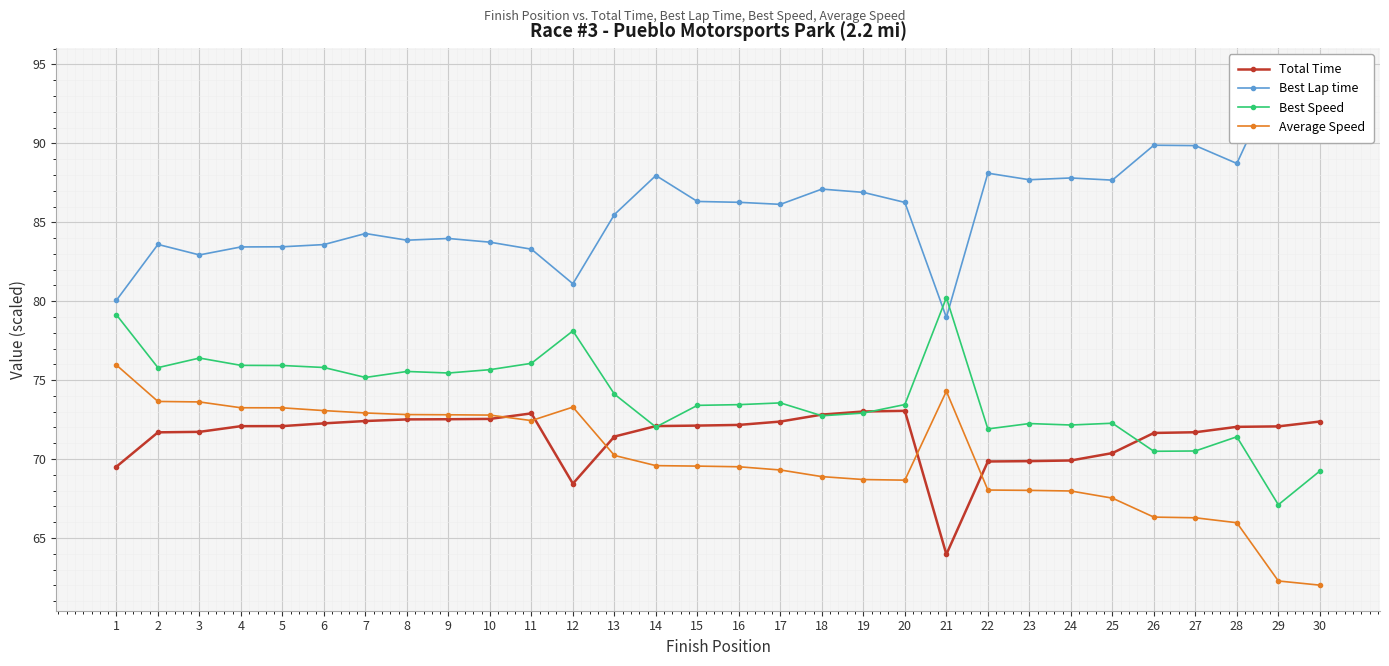

What is the value of the Best Speed point at the 27th from the left?

70.5